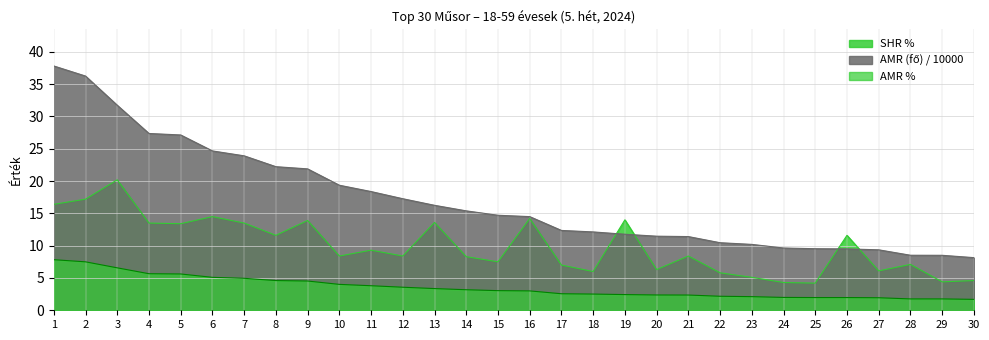

What are all the series names shown in the legend?

AMR (fő) / 10000, AMR %, SHR %